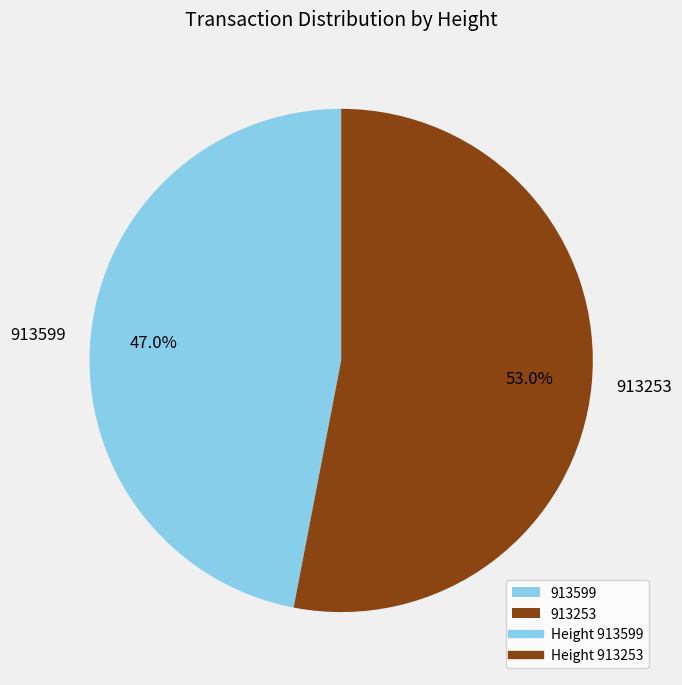

To the nearest percent, what is the average slice percentage?

50%